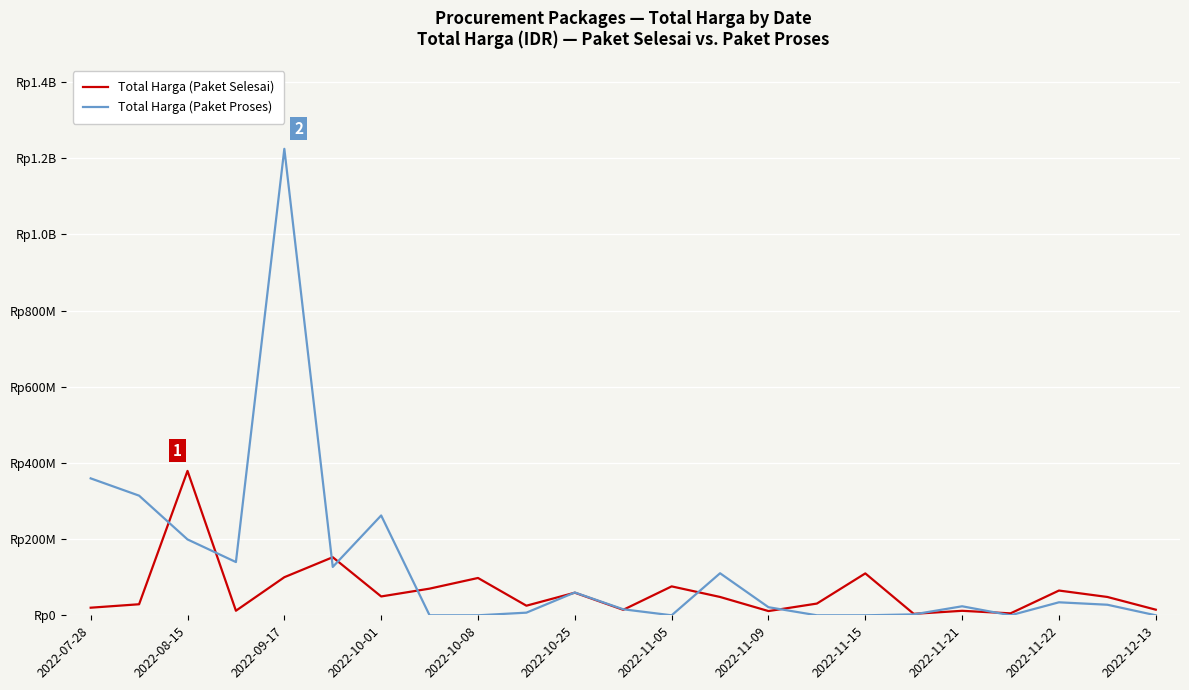

How many interior local peaks does the Total Harga (Paket Selesai) series have?

8